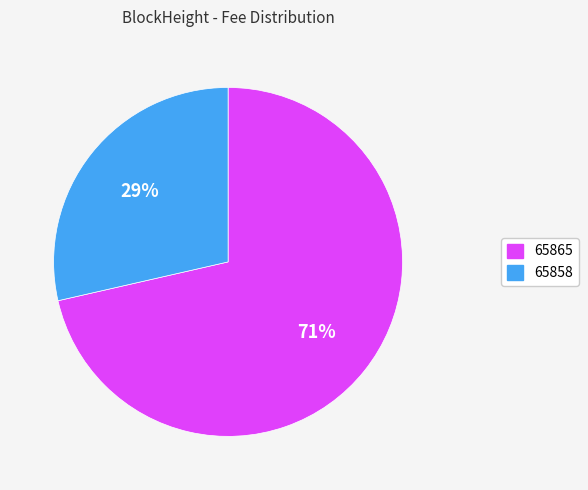

Do 65865 and 65858 together represent more than half of the pie?

Yes